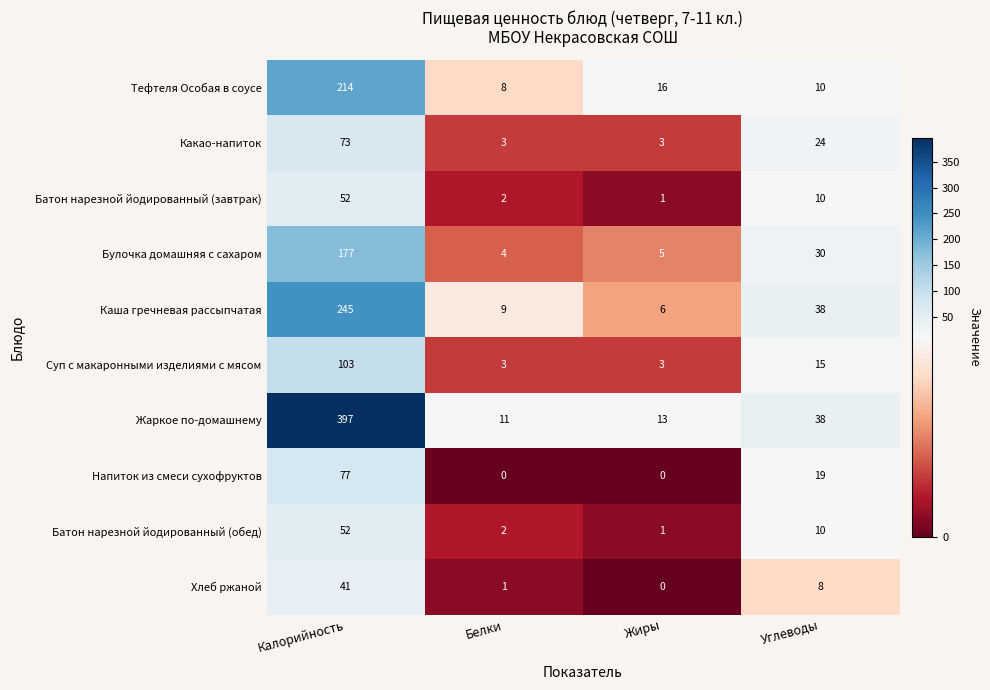

The Какао-напиток series shows 73 at Калорийность. True or false?

True